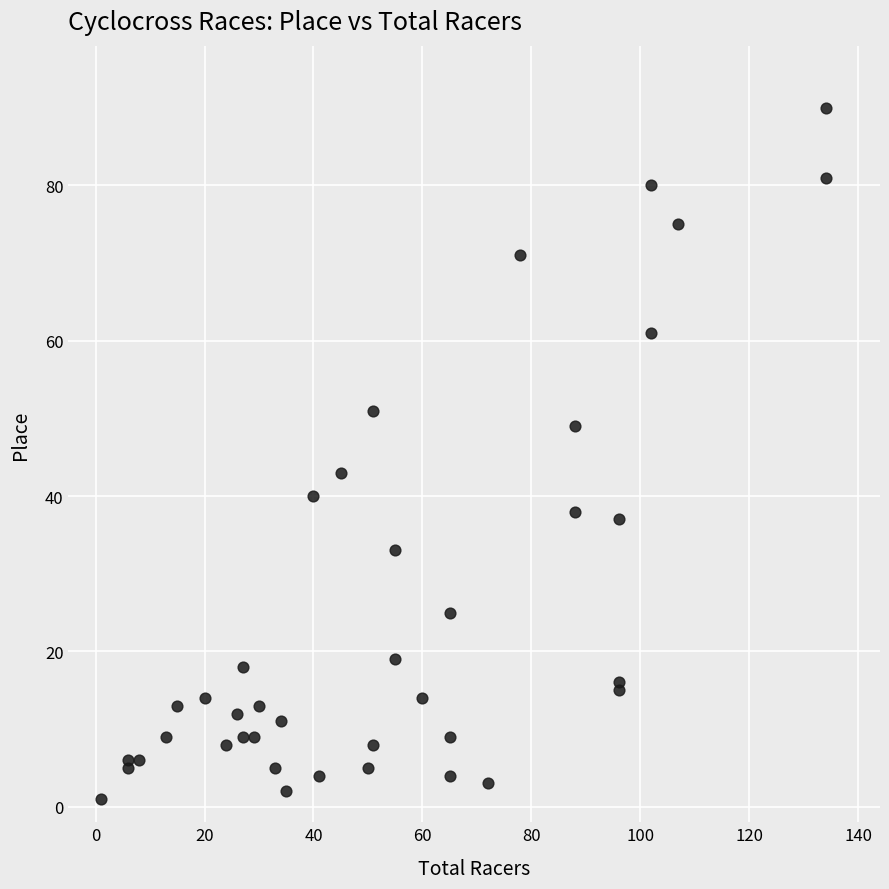

What Y value in the scatter plot is closest to 45?

43